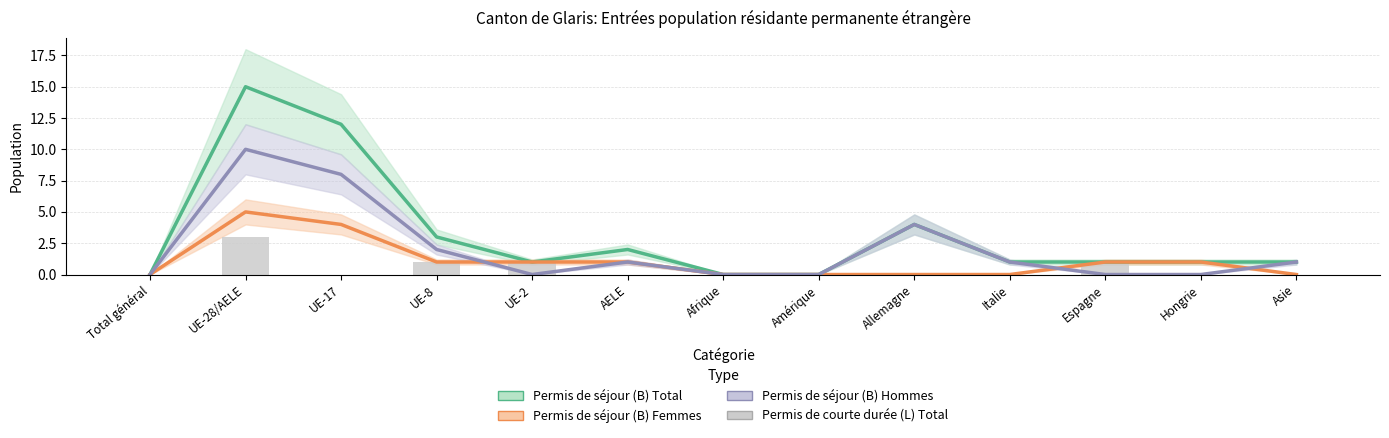

At which label does Permis de séjour (B) Hommes first exceed 1?

UE-28/AELE